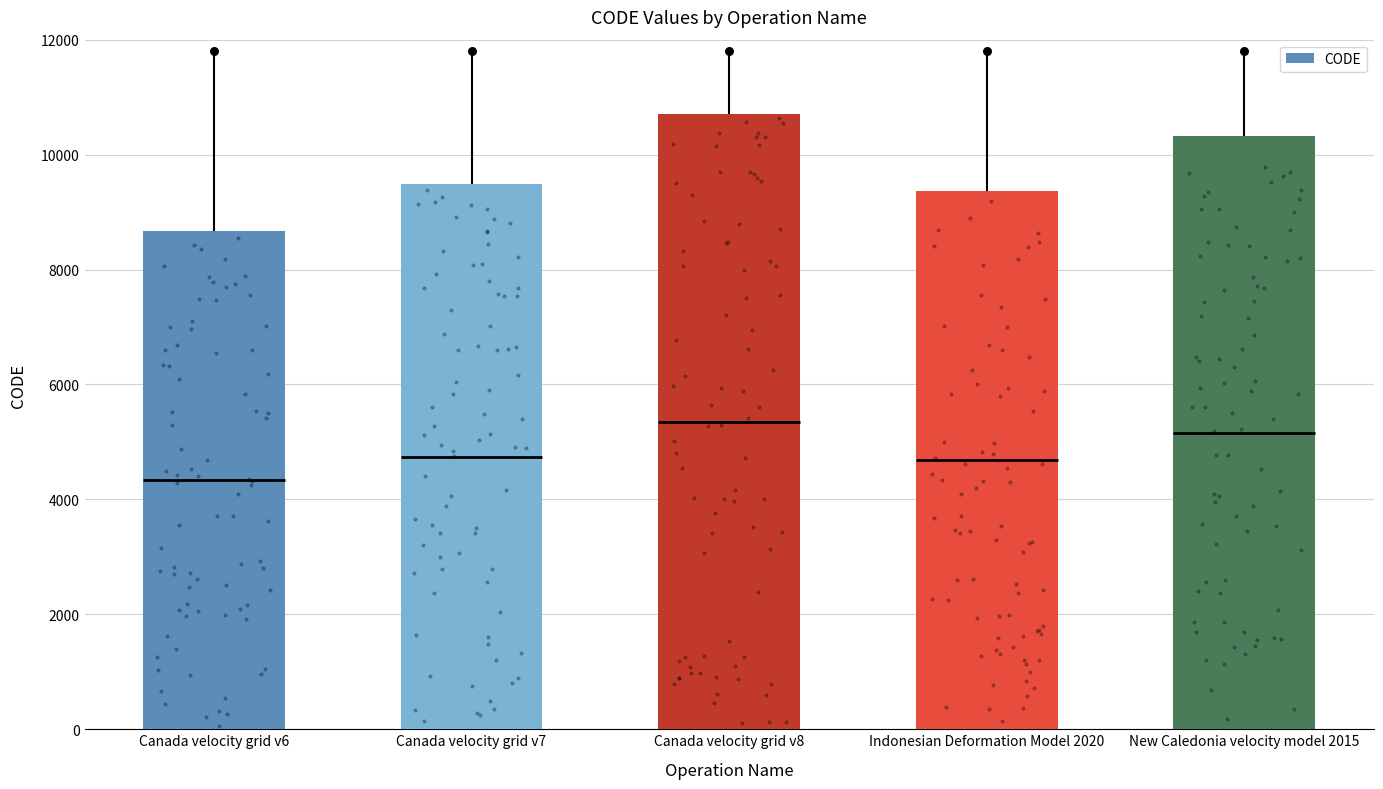

Between New Caledonia velocity model 2015 and Canada velocity grid v7, which is larger?

New Caledonia velocity model 2015